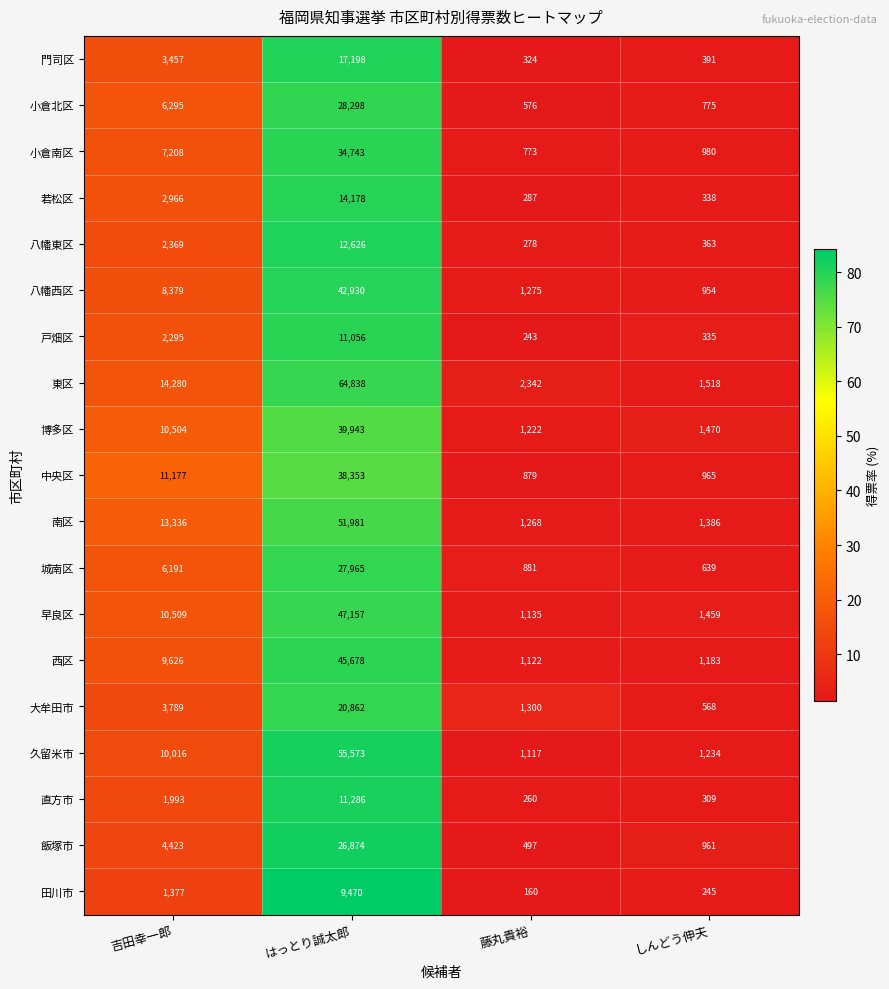

What is the difference between the second highest and minimum values in the 小倉南区 series?

6435